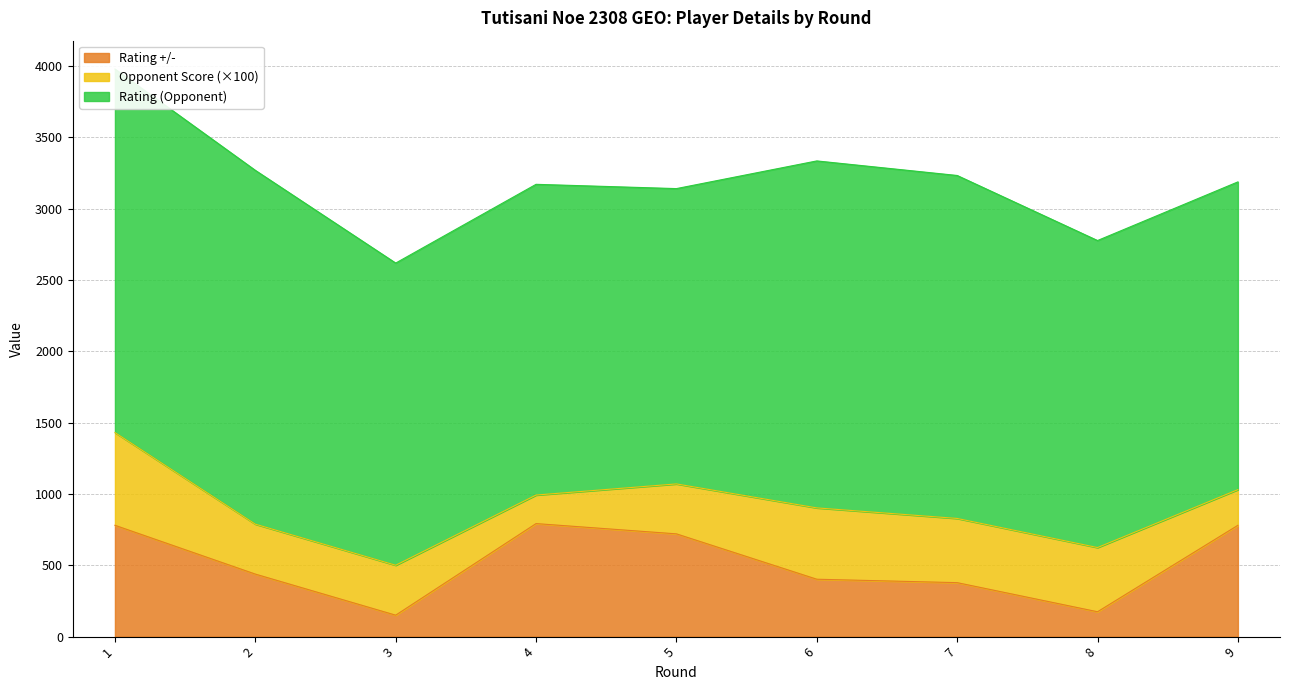

True or false: Rating +/- and Rating (Opponent) cross at least once.

False